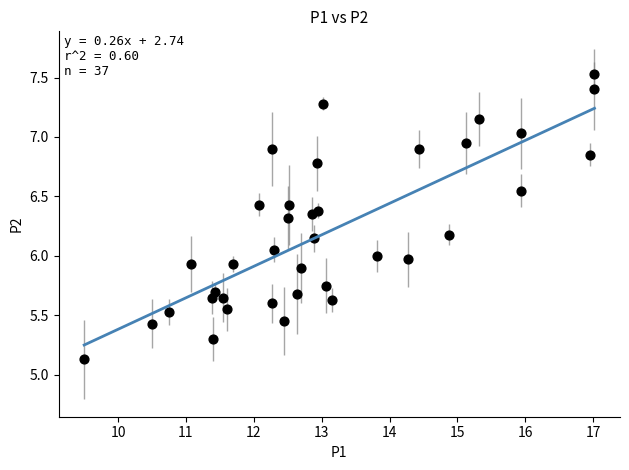

What is the range of X values (max minus min)?

7.5